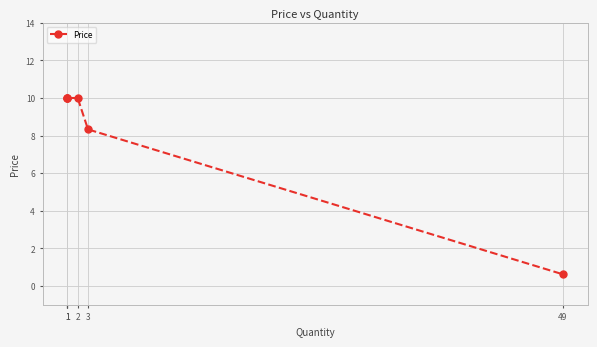

Rank the categories by value from highest to lowest.

1, 1, 1, 2, 3, 49